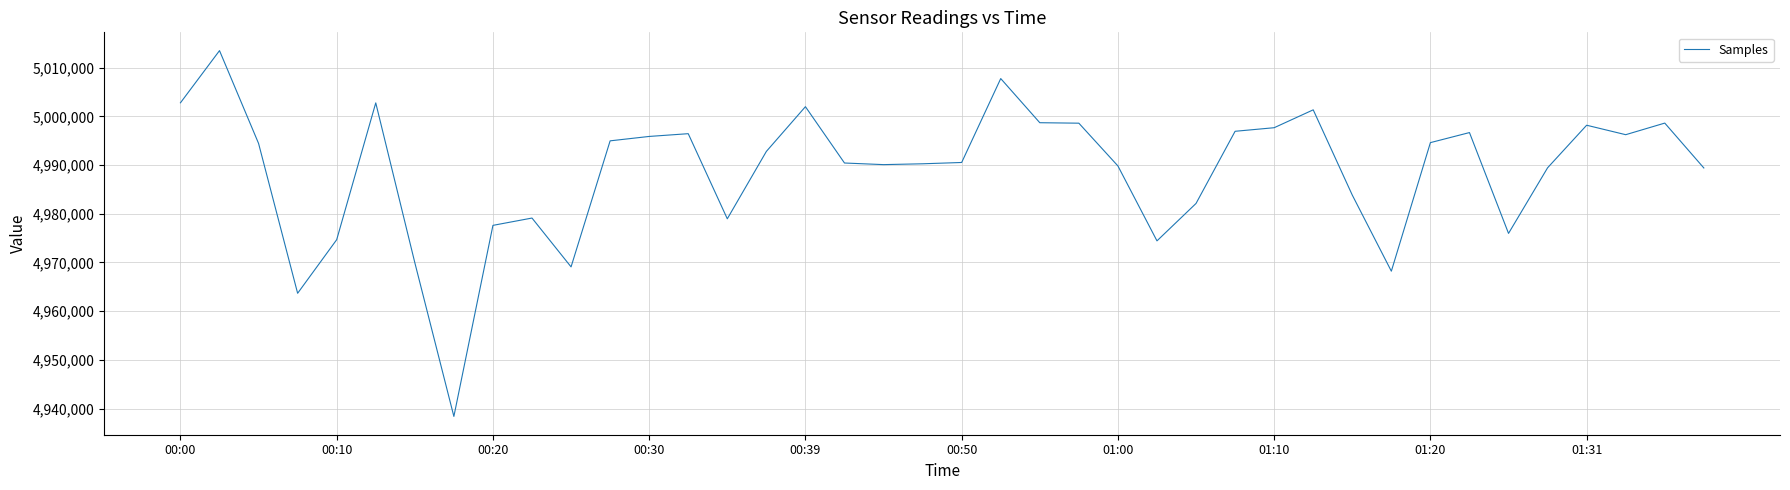

What is the minimum value shown in the chart?

4938402